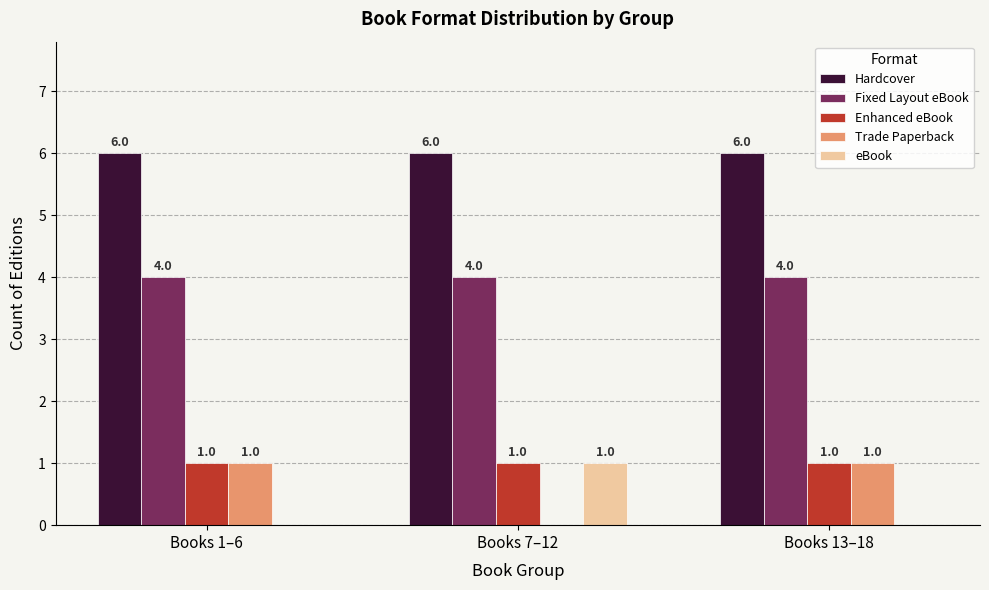

Which series has the largest total across all categories?

Hardcover